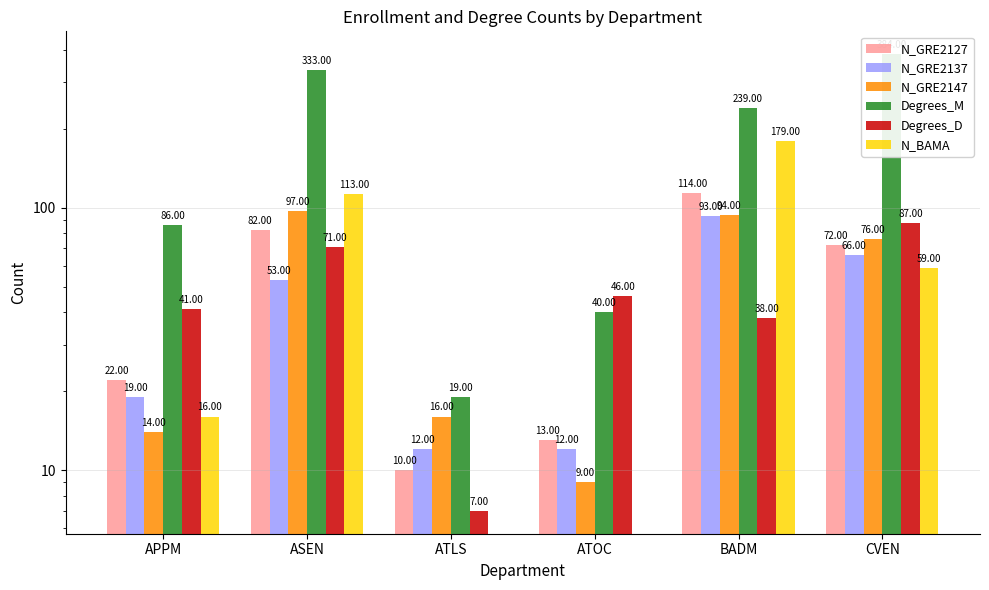

What are all the series names shown in the legend?

N_GRE2127, N_GRE2137, N_GRE2147, Degrees_M, Degrees_D, N_BAMA